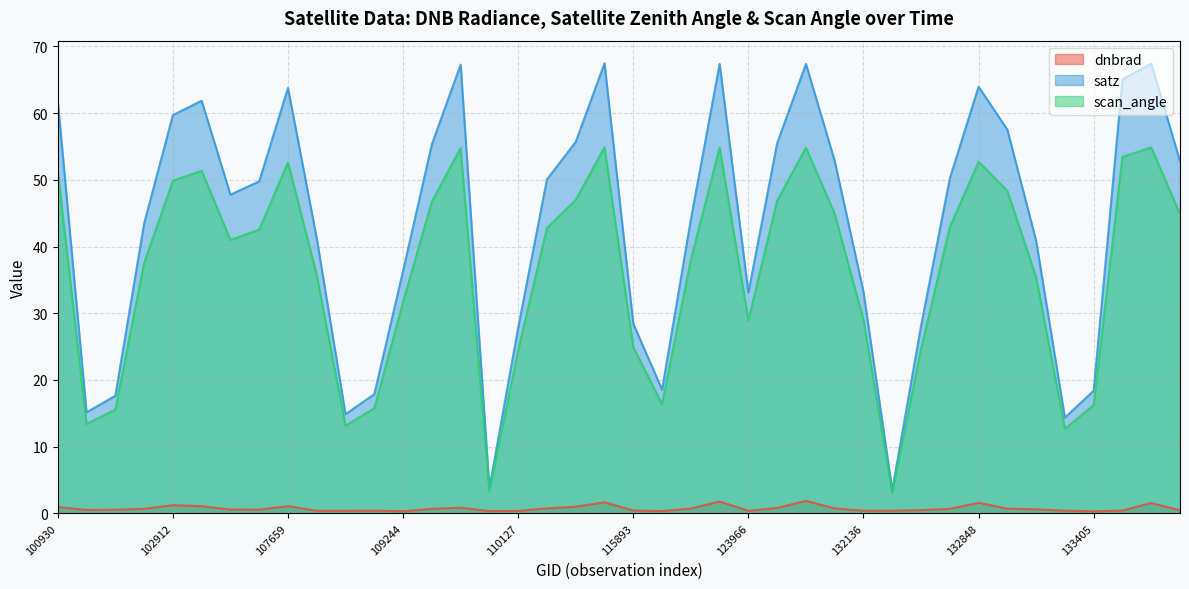

What is the difference between the satz values at 109595 and 100930?

5.5